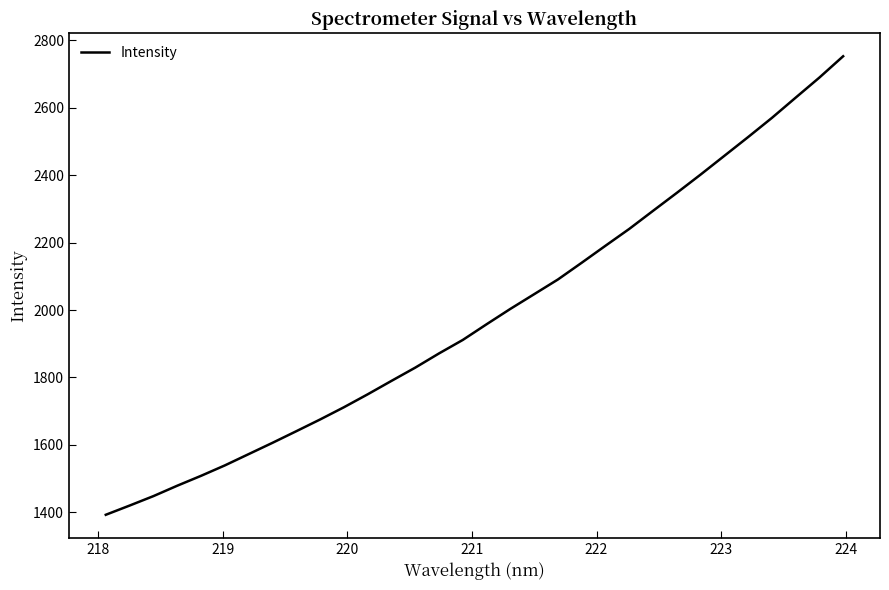

What is the greatest value displayed?

2753.0